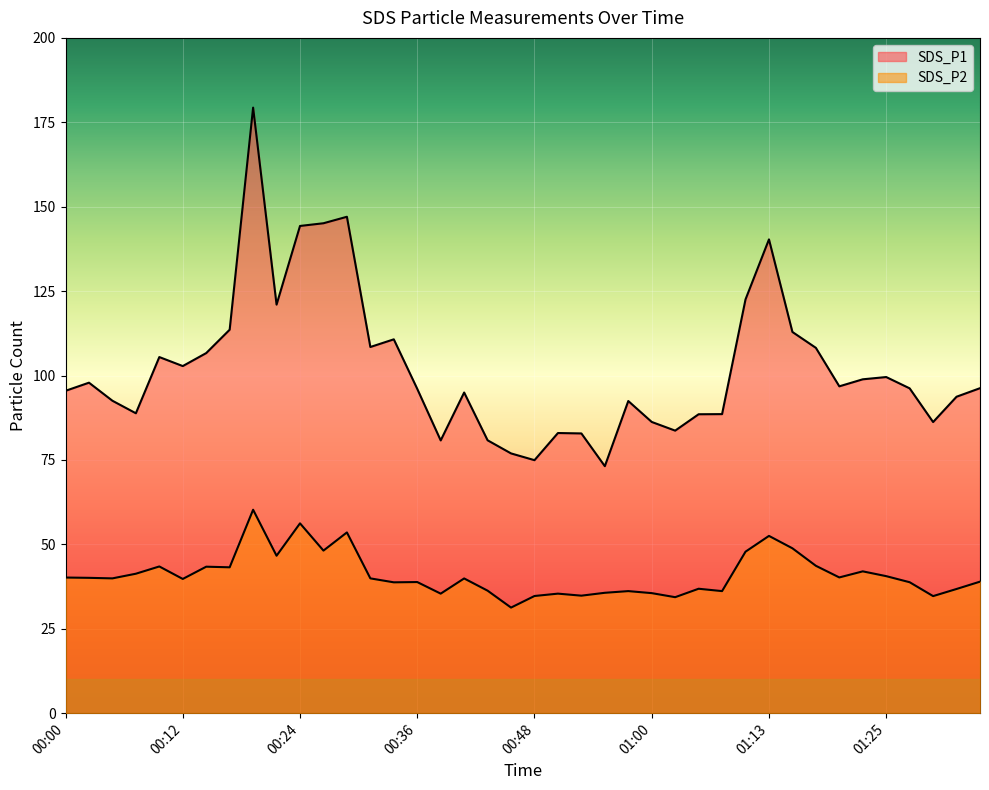

What are all the series names shown in the legend?

SDS_P1, SDS_P2